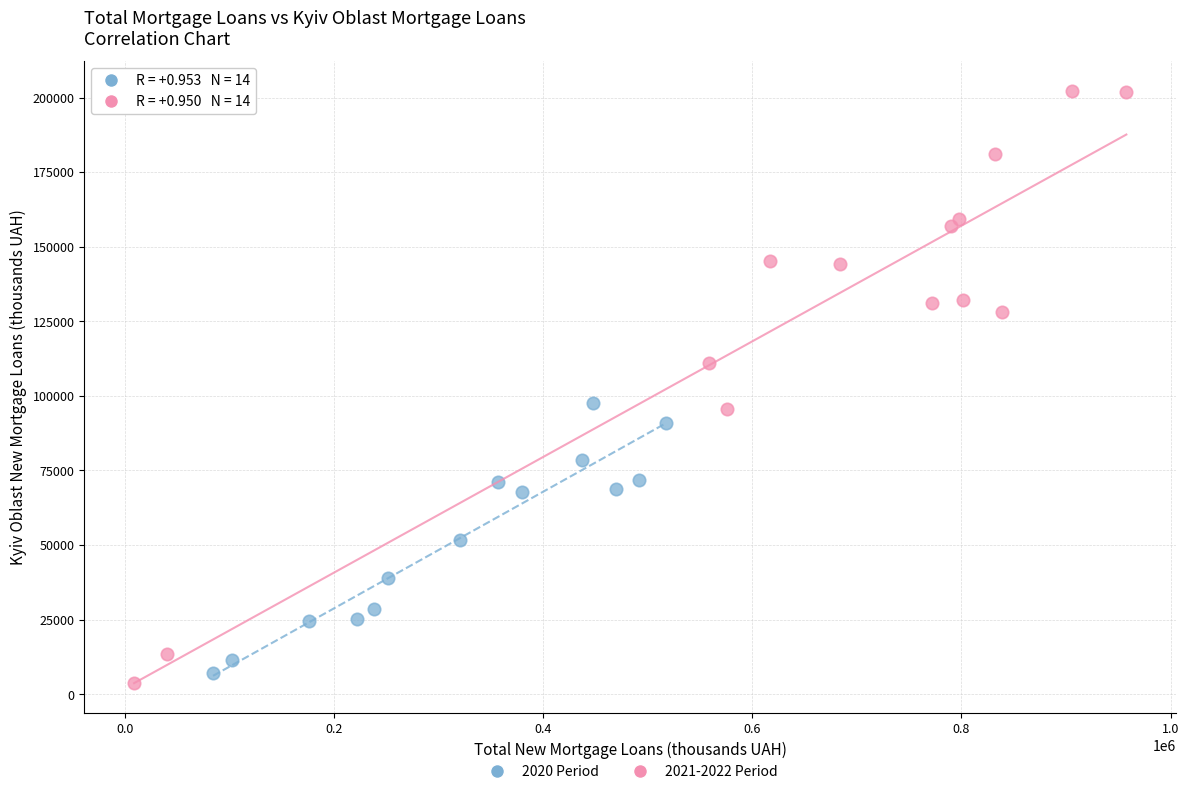

Which series has the largest Y range (max minus min)?

2021-2022 Period